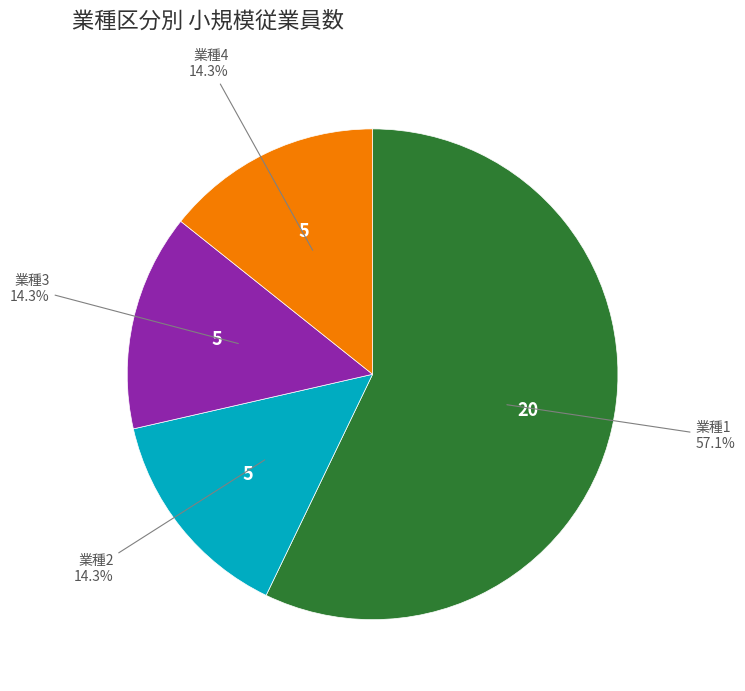

How many slices are in this pie chart?

4